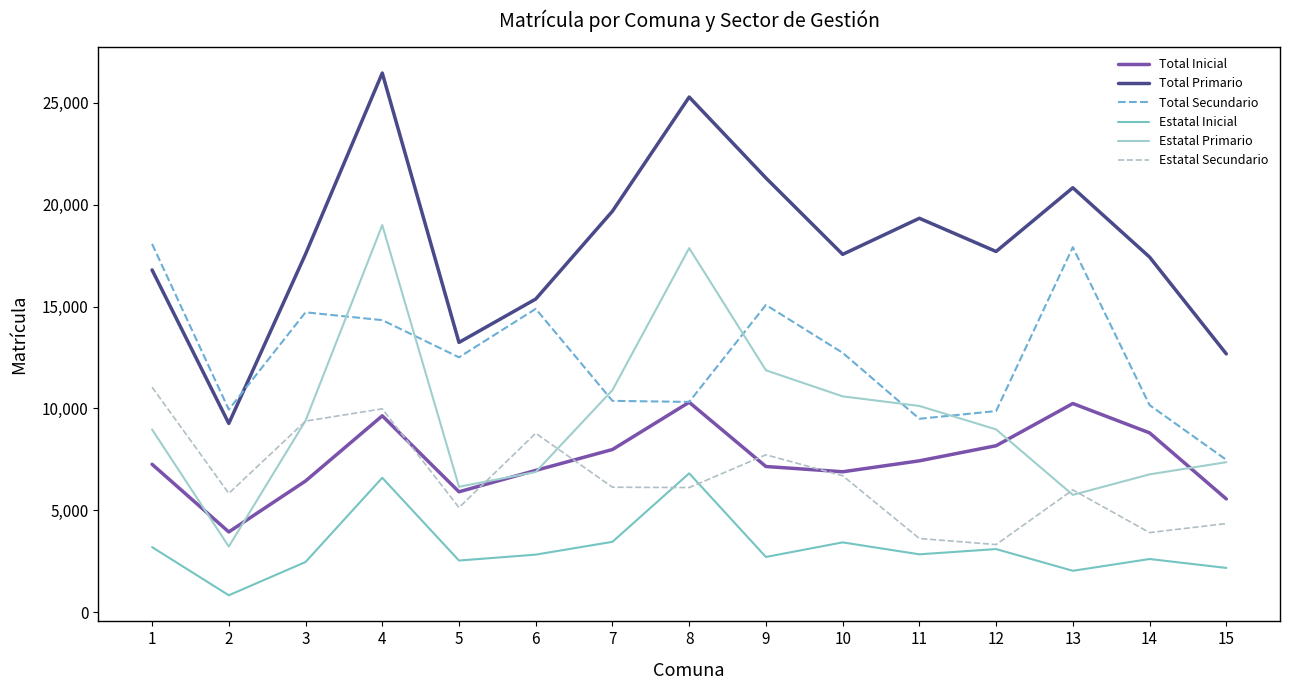

What is the total value across all series at 11?

52816